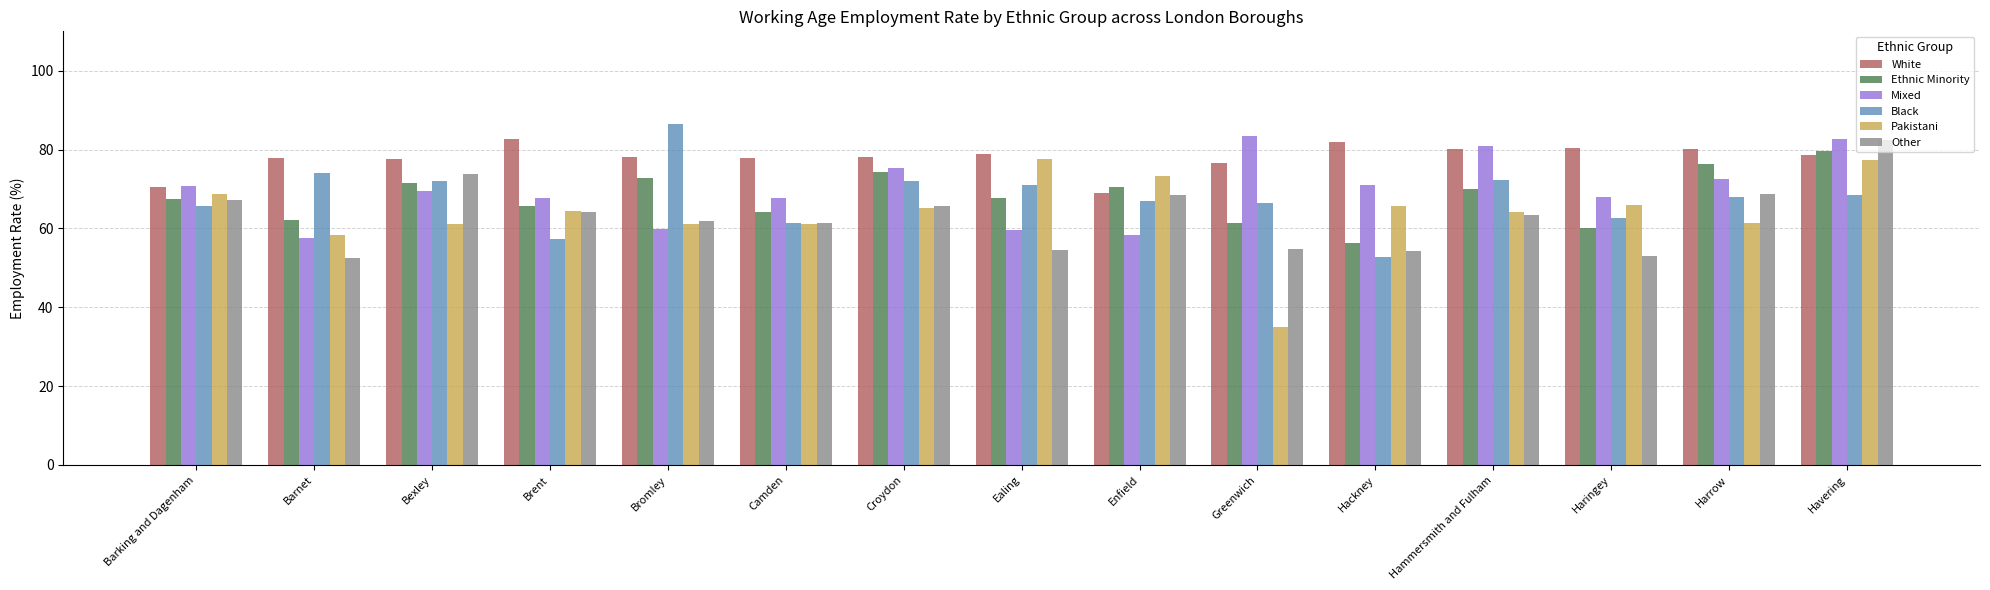

What position from the left is Barnet?

2